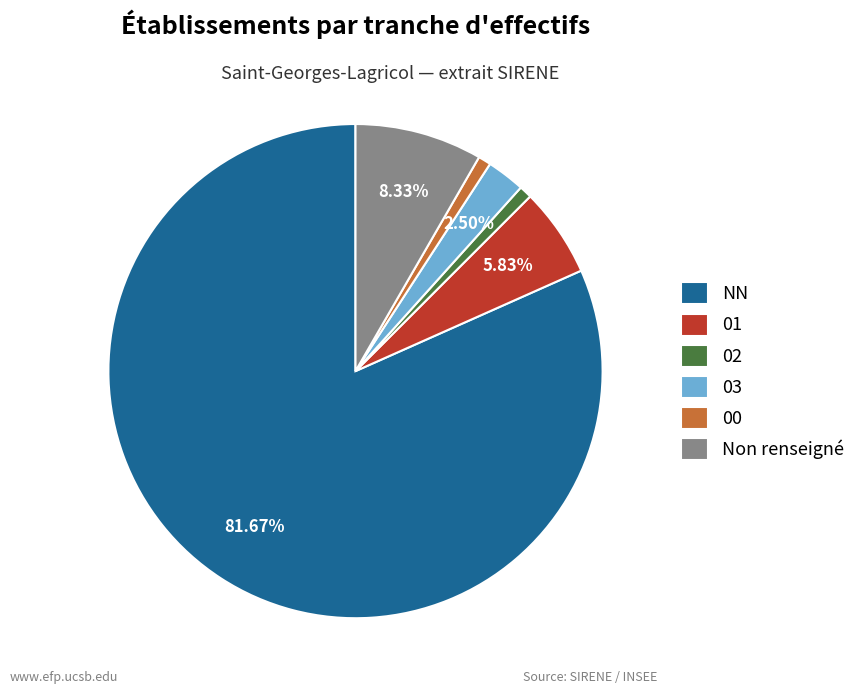

Combined, do Non renseigné and 00 account for over 50%?

No